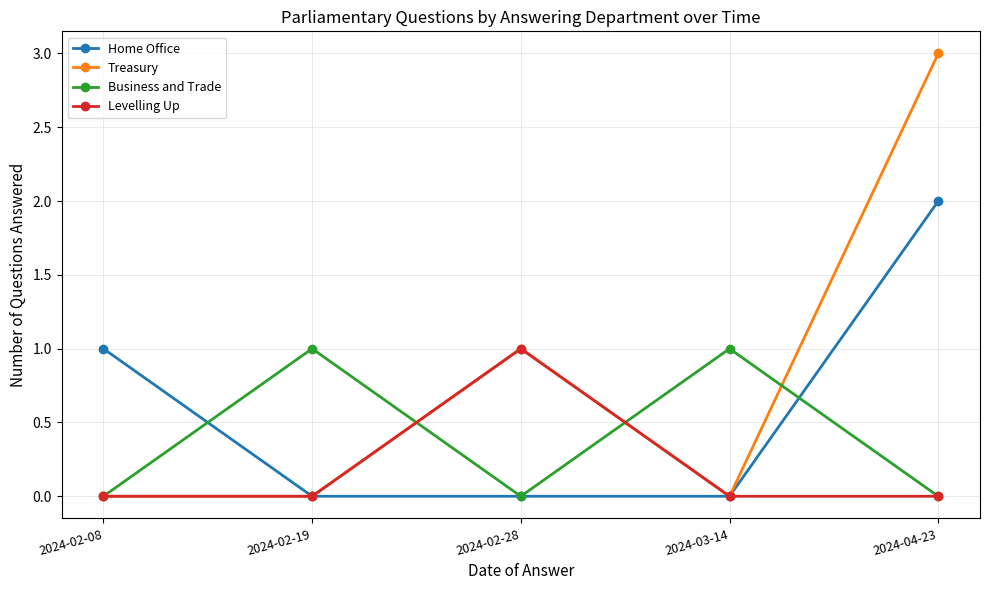

Does the chart have visible grid lines?

Yes